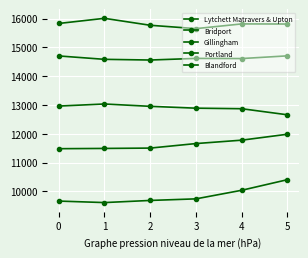

What is the average value of the Lytchett Matravers & Upton series?

11649